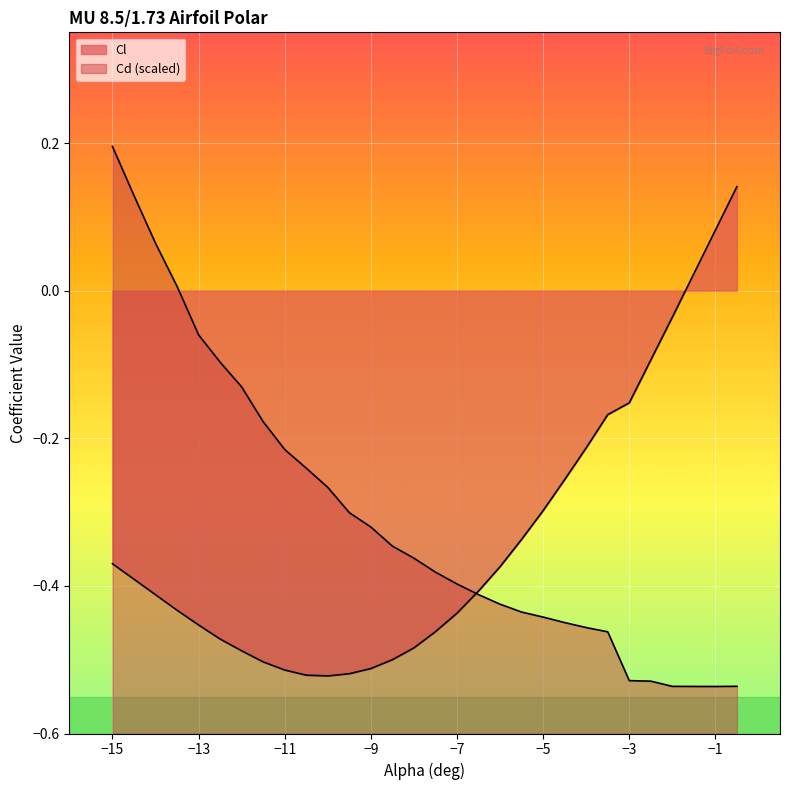

List the series in order of their overall mean, lowest first.

Cl, Cd